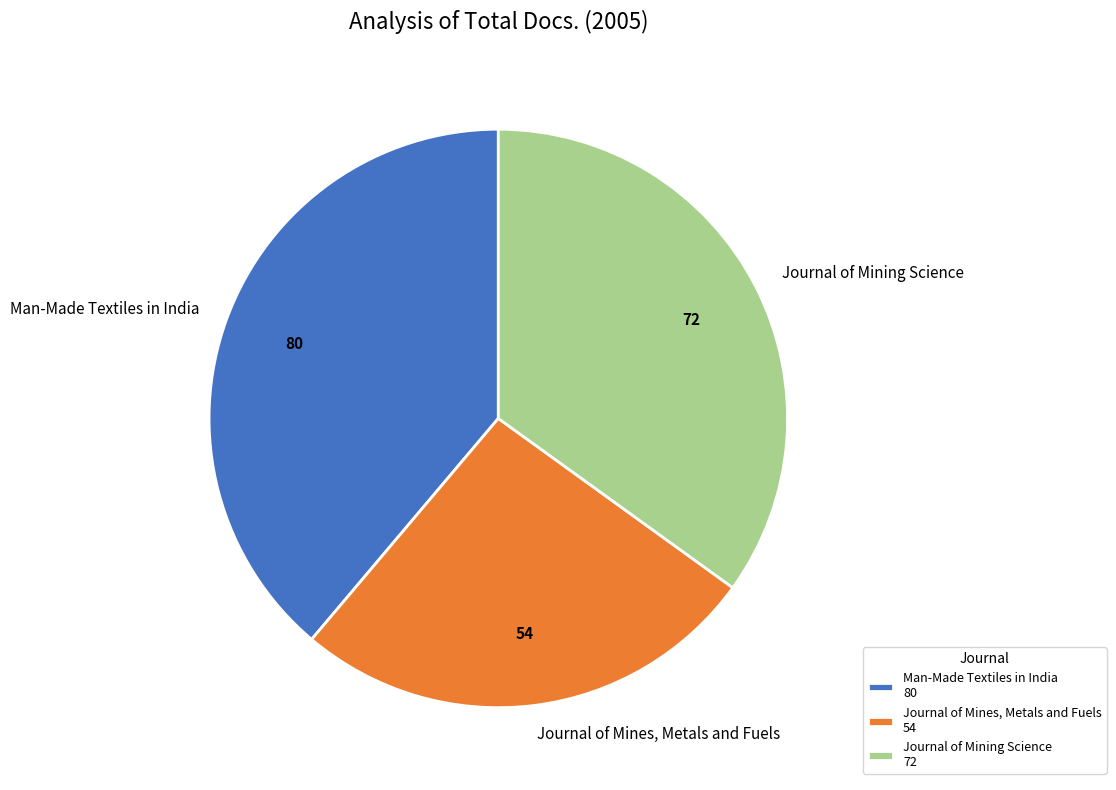

Which has a higher value, Man-Made Textiles in India or Journal of Mines, Metals and Fuels?

Man-Made Textiles in India